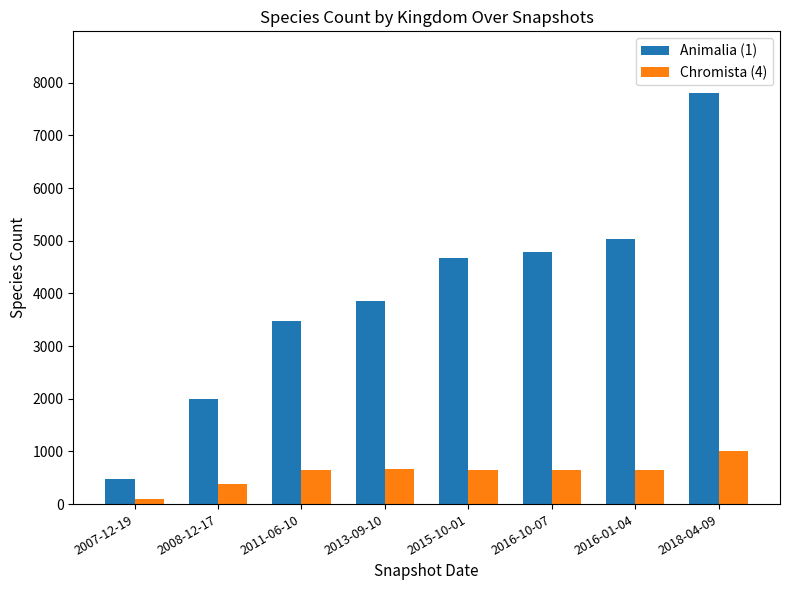

What is the approximate value of Chromista (4) at 2008-12-17?

381